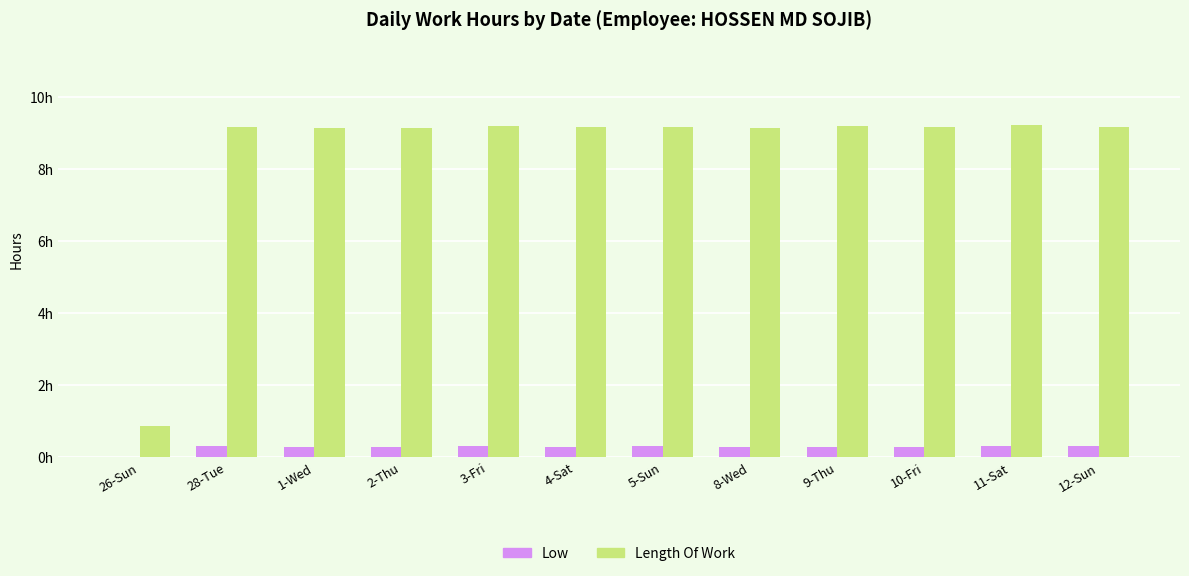

Which has a higher value, 1-Wed or 28-Tue?

28-Tue